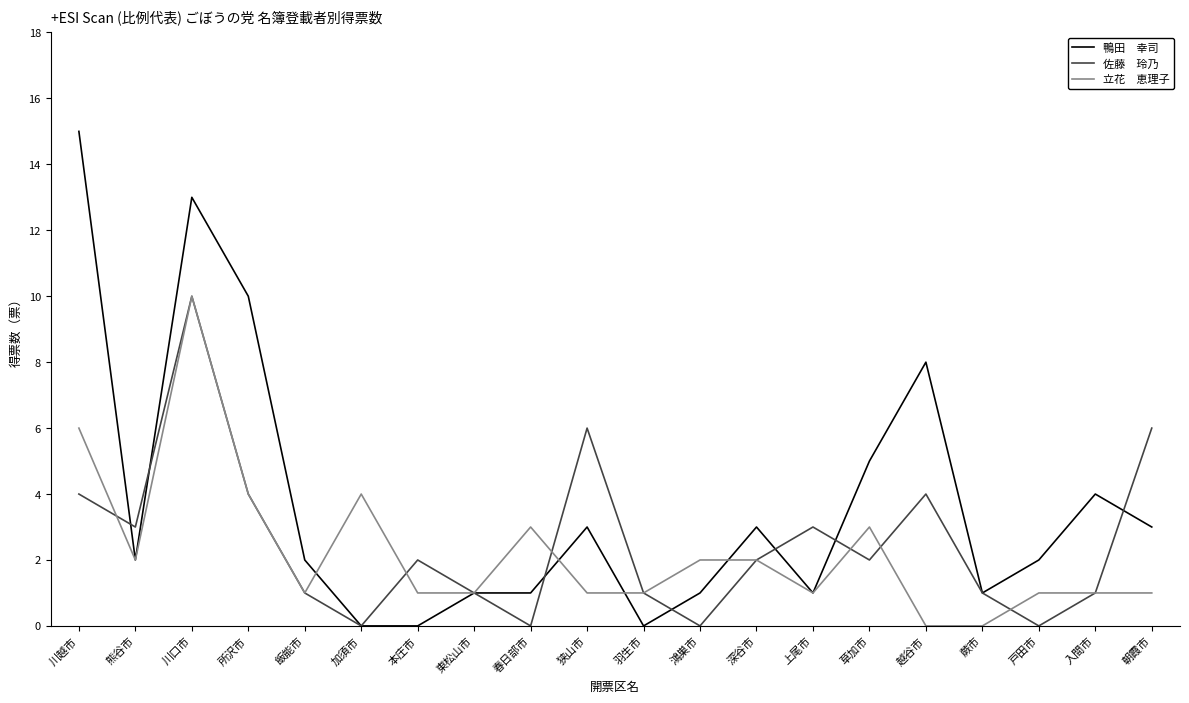

What is the difference between the highest and lowest values at 越谷市?

8